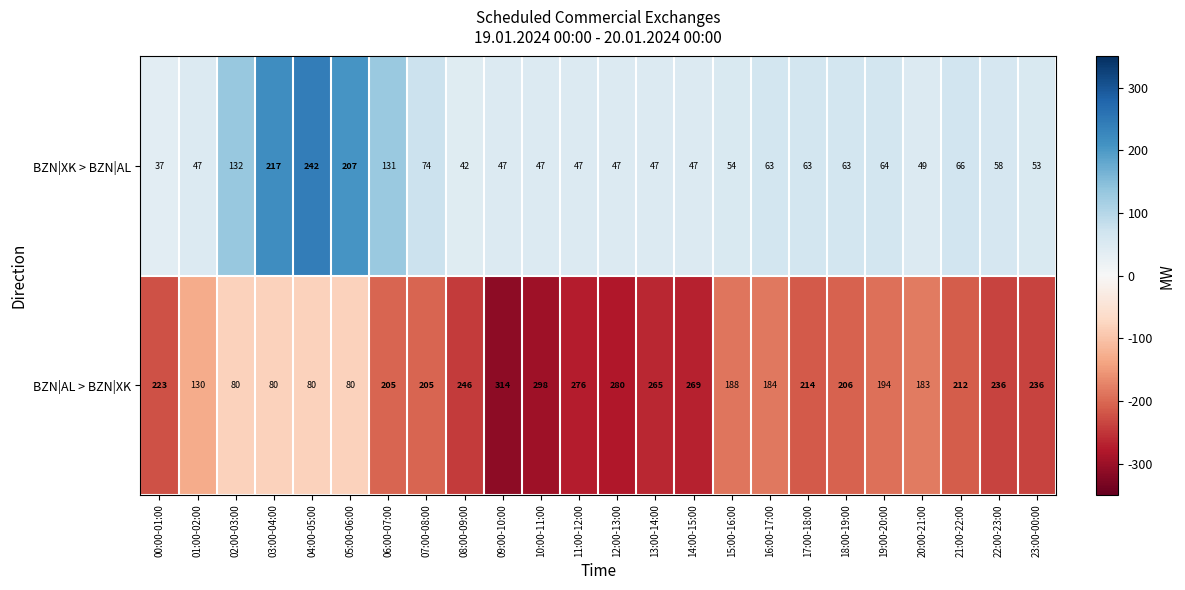

Which category has the highest value across all series?

09:00-10:00